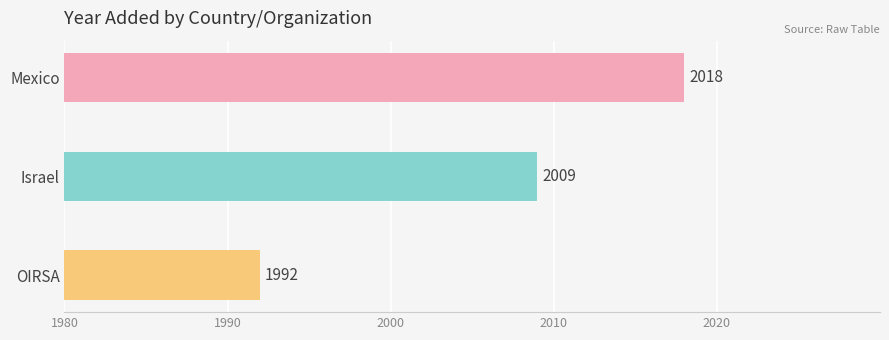

What is the average value?

2006